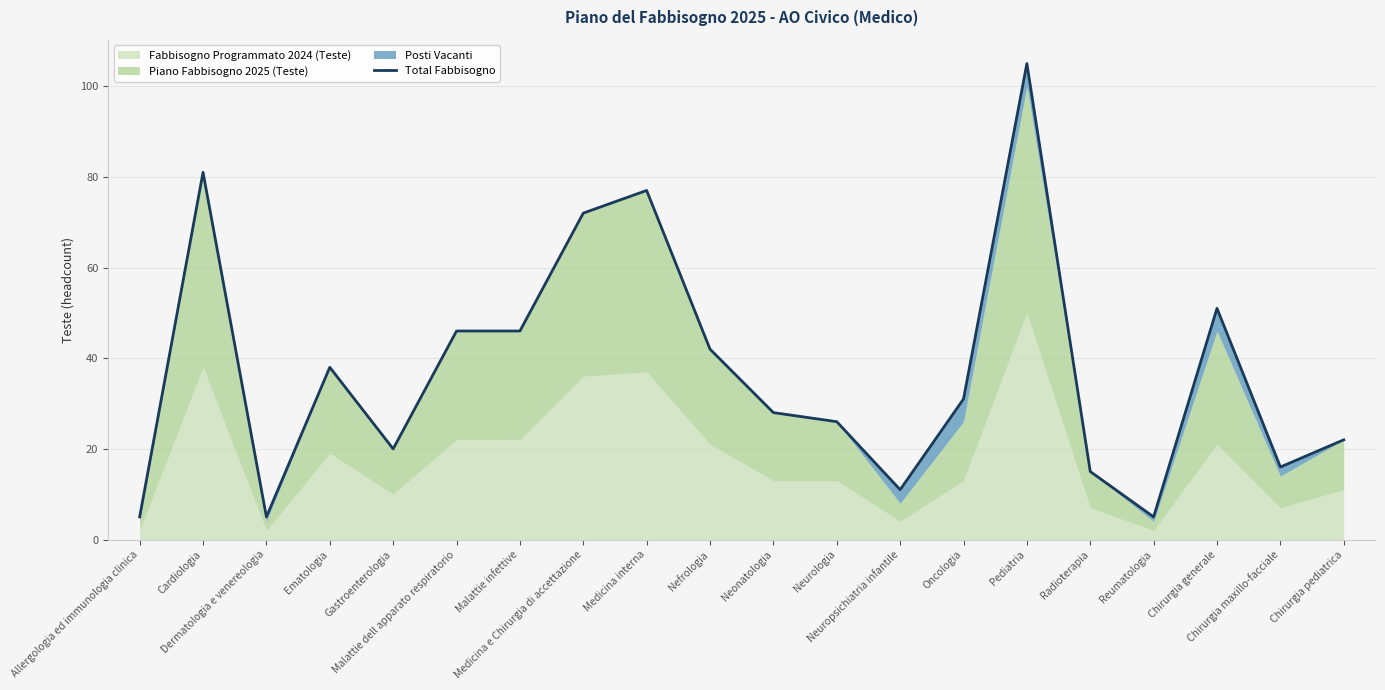

Which has a higher value, Ematologia or Chirurgia maxillo-facciale?

Ematologia